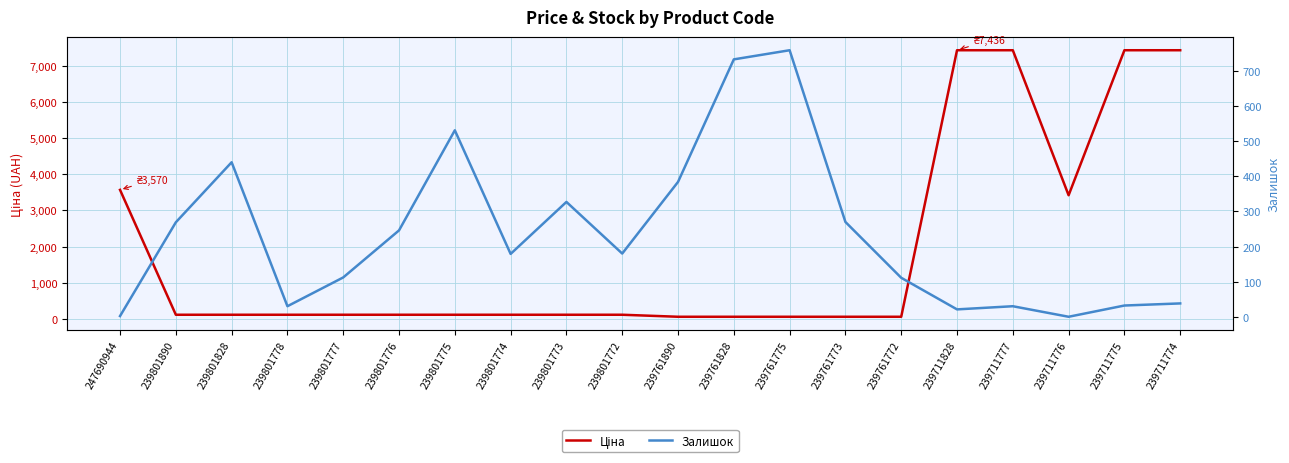

Which series ends up on top after the final intersection of Ціна and Залишок?

Ціна